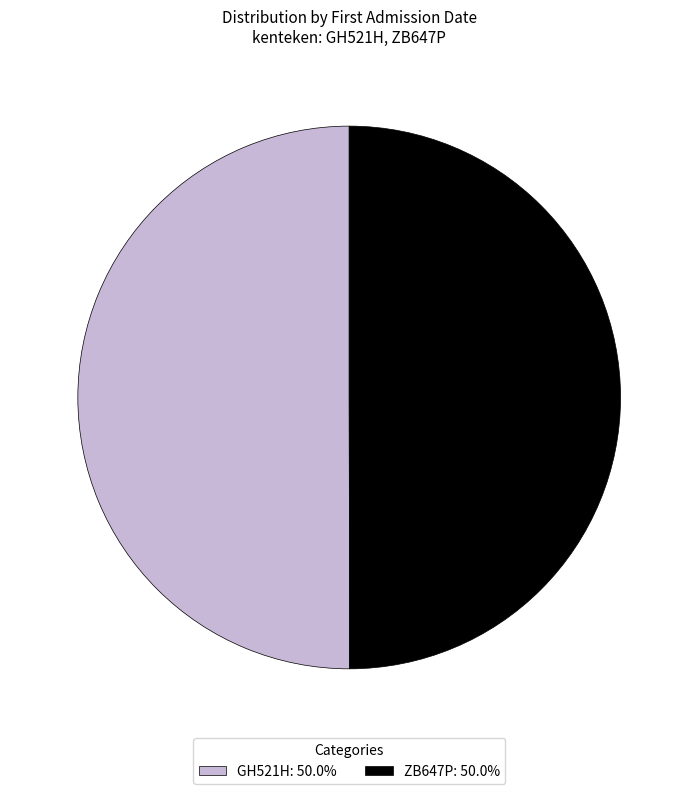

Do ZB647P: 50.0% and GH521H: 50.0% together represent more than half of the pie?

Yes